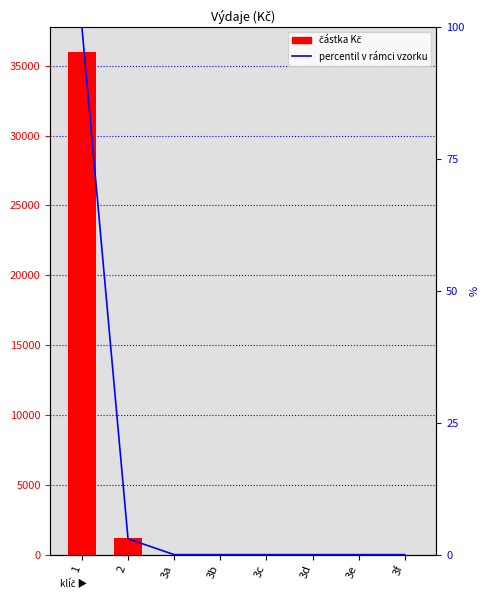

Reading right to left, transcribe all the data shown in this chart.

částka Kč: 3f=0	3e=0	3d=0	3c=0	3b=0	3a=0	2=1200	1=36000
percentil v rámci vzorku: 3f=0	3e=0	3d=0	3c=0	3b=0	3a=0	2=3	1=100